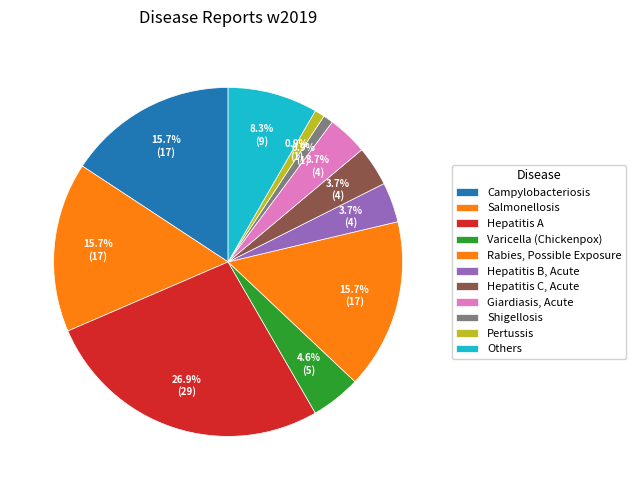

Does Hepatitis B, Acute account for over 50% of the chart?

No